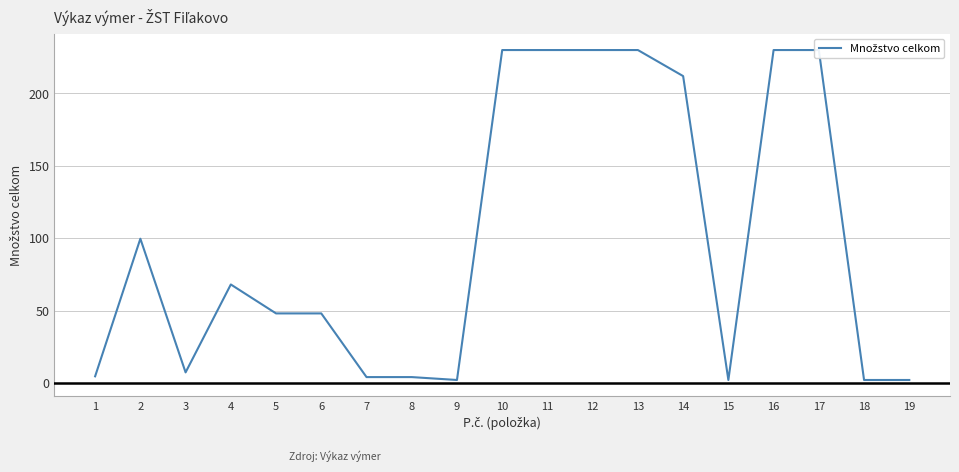

True or false: the data shows 2.0 at 18.

True